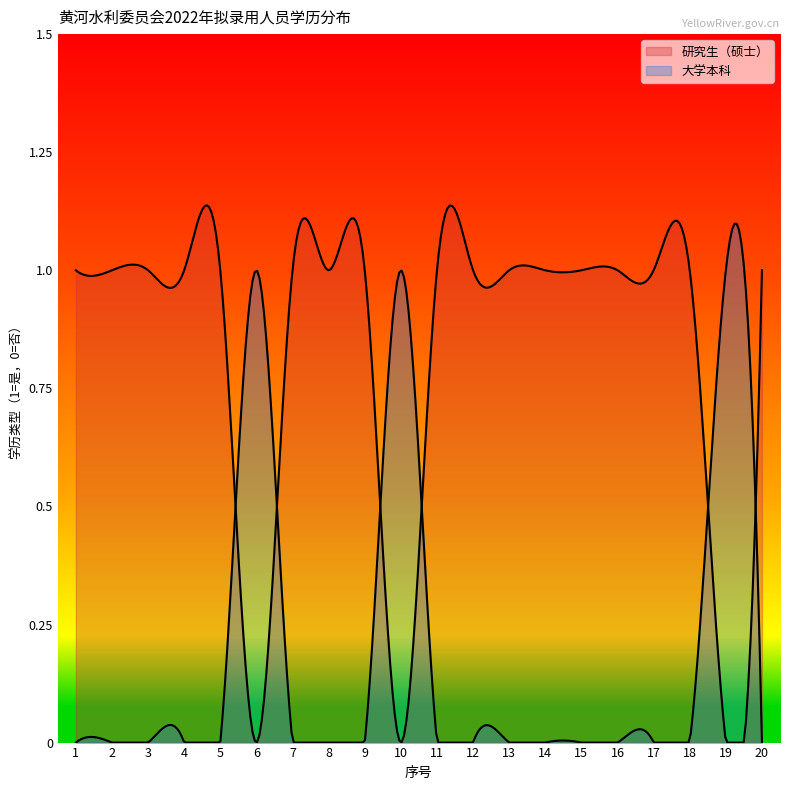

Which series has the largest total across all categories?

研究生（硕士）